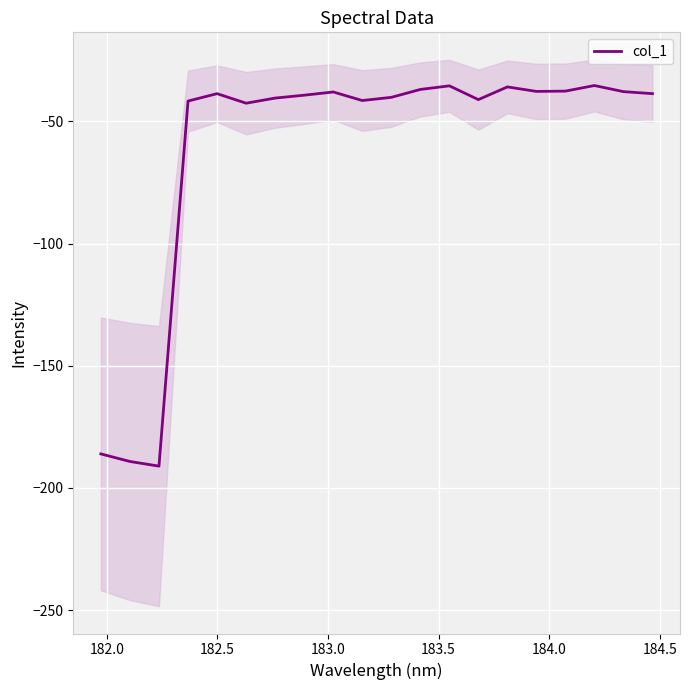

What is the greatest value displayed?

-35.3